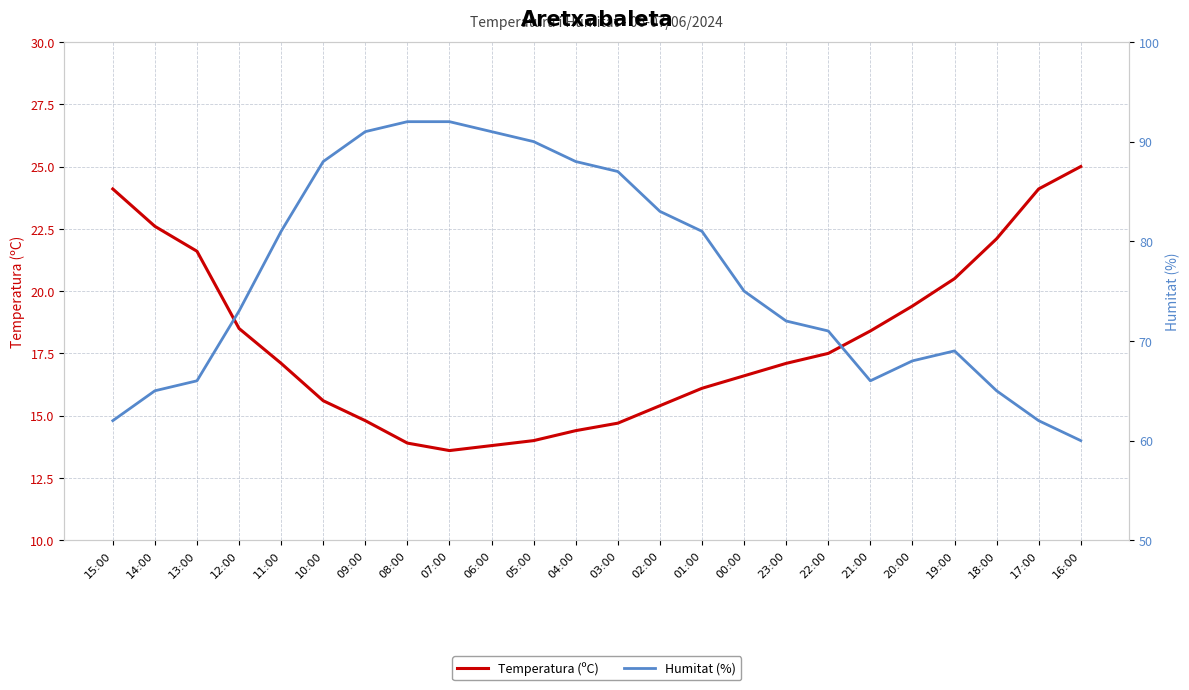

List the labels in order of Temperatura (ºC) value, largest first.

16:00, 15:00, 17:00, 14:00, 18:00, 13:00, 19:00, 20:00, 12:00, 21:00, 22:00, 11:00, 23:00, 00:00, 01:00, 10:00, 02:00, 09:00, 03:00, 04:00, 05:00, 08:00, 06:00, 07:00